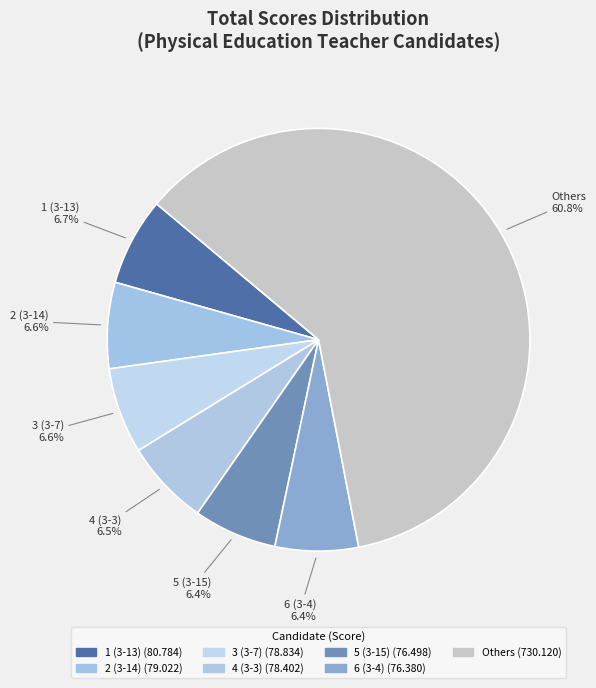

How many slices are in this pie chart?

7